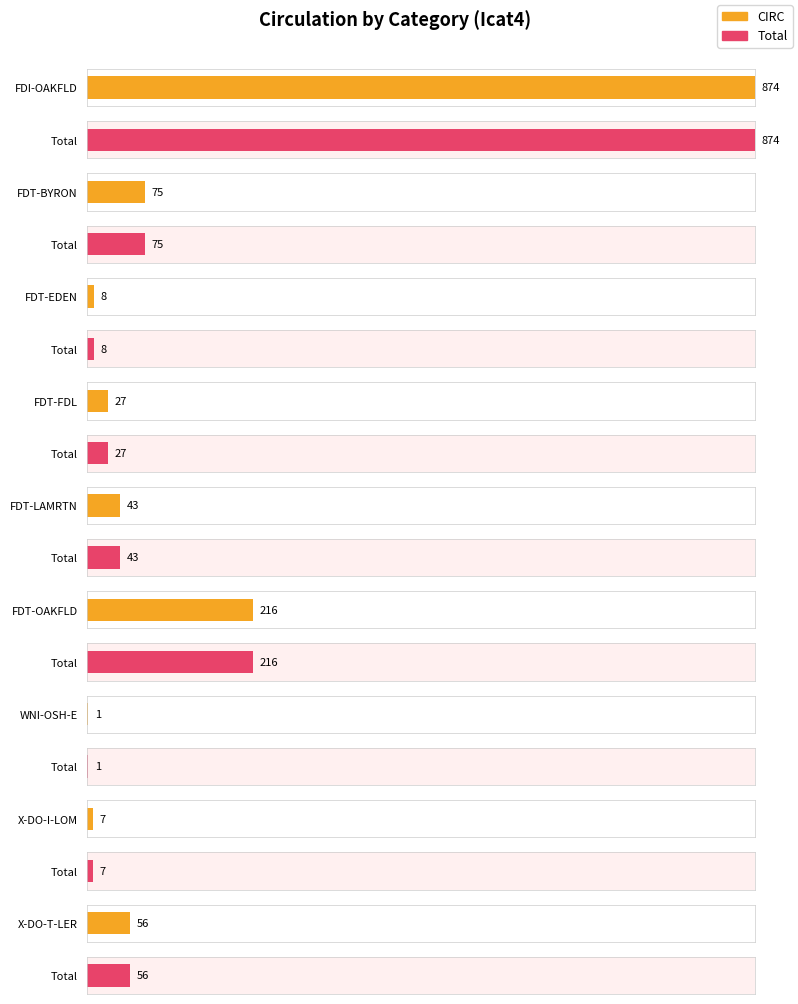

What position from the right is FDI-OAKFLD?

9